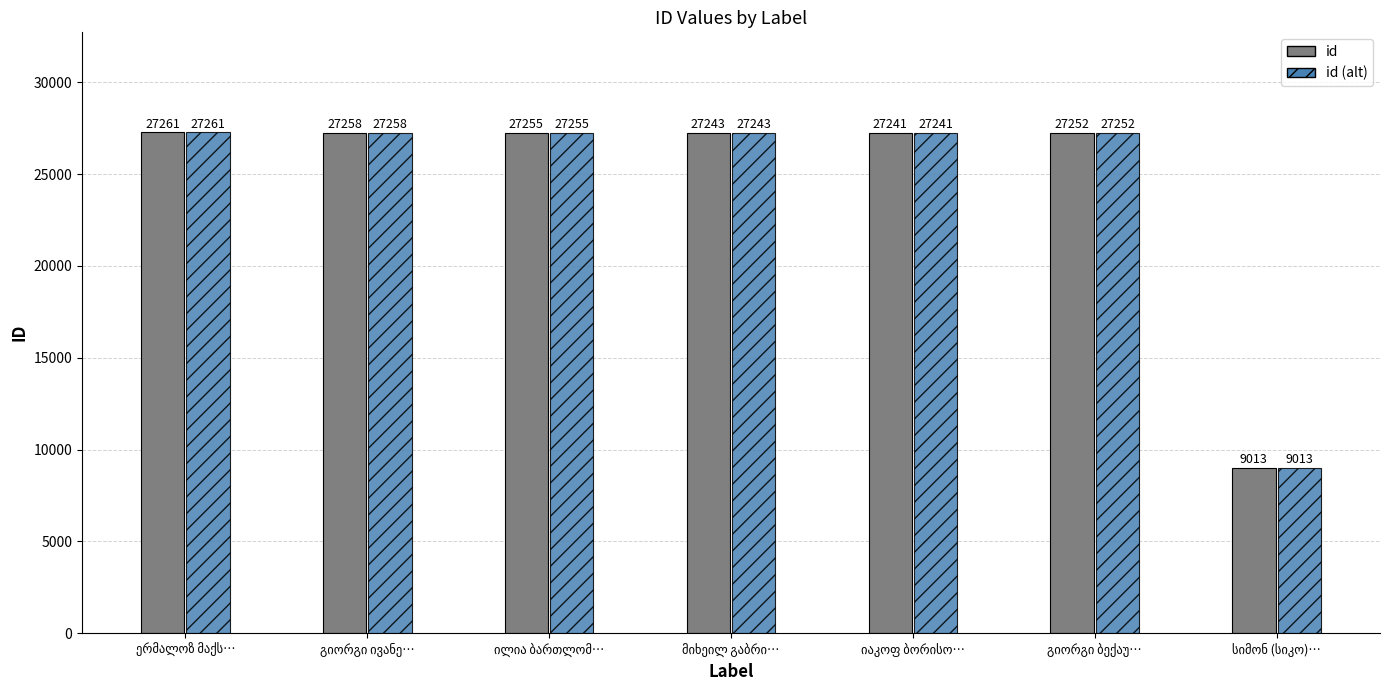

What is the greatest value displayed?

27261